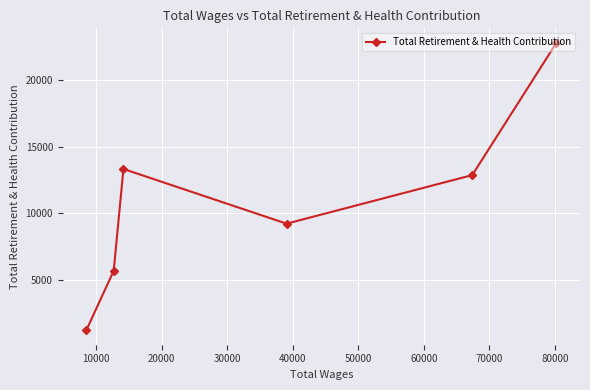

What is the difference between the second highest and minimum values?

12140